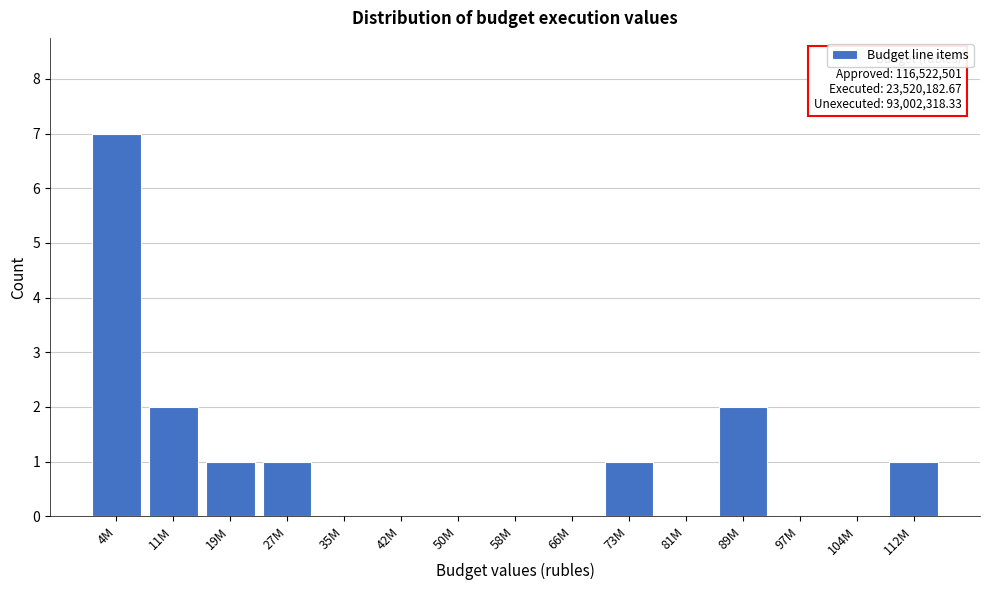

Reading right to left, what are all the values shown in this chart?

112M=1	104M=0	97M=0	89M=2	81M=0	73M=1	66M=0	58M=0	50M=0	42M=0	35M=0	27M=1	19M=1	11M=2	4M=7